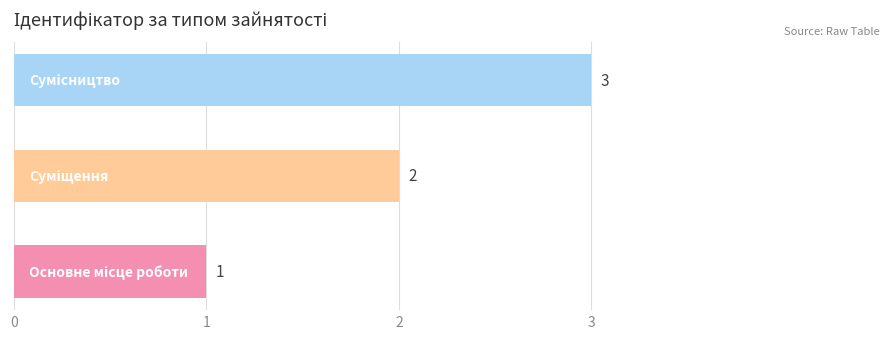

What is the maximum value shown in the chart?

3